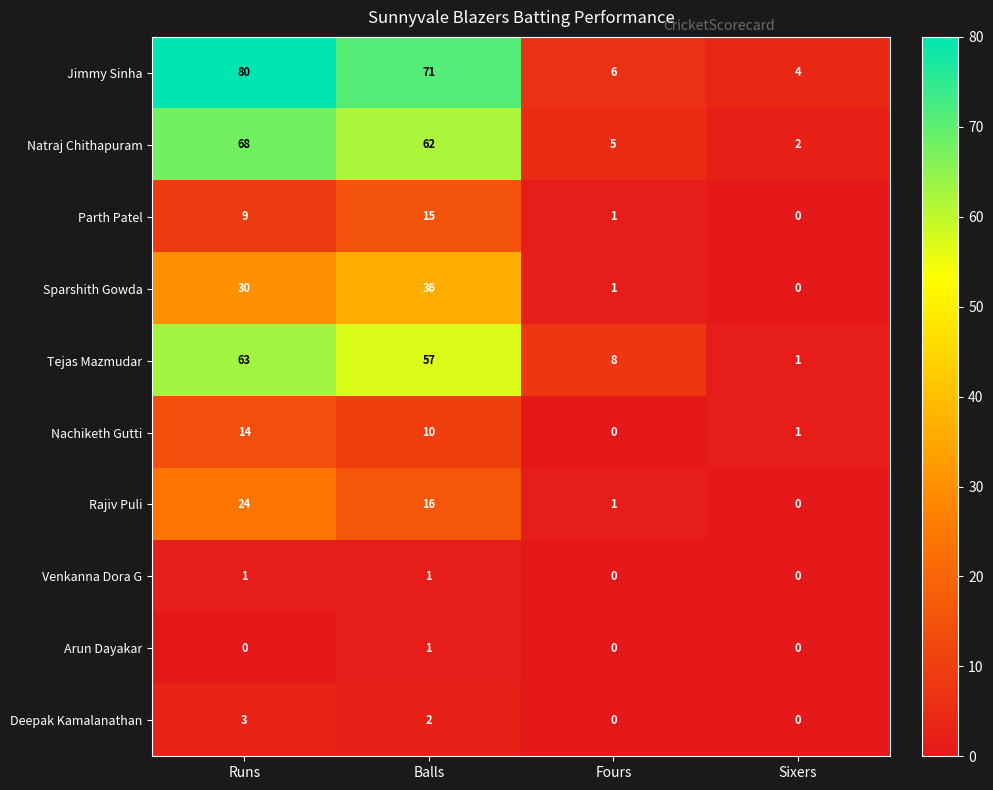

At how many categories does at least one series exceed 2?

4